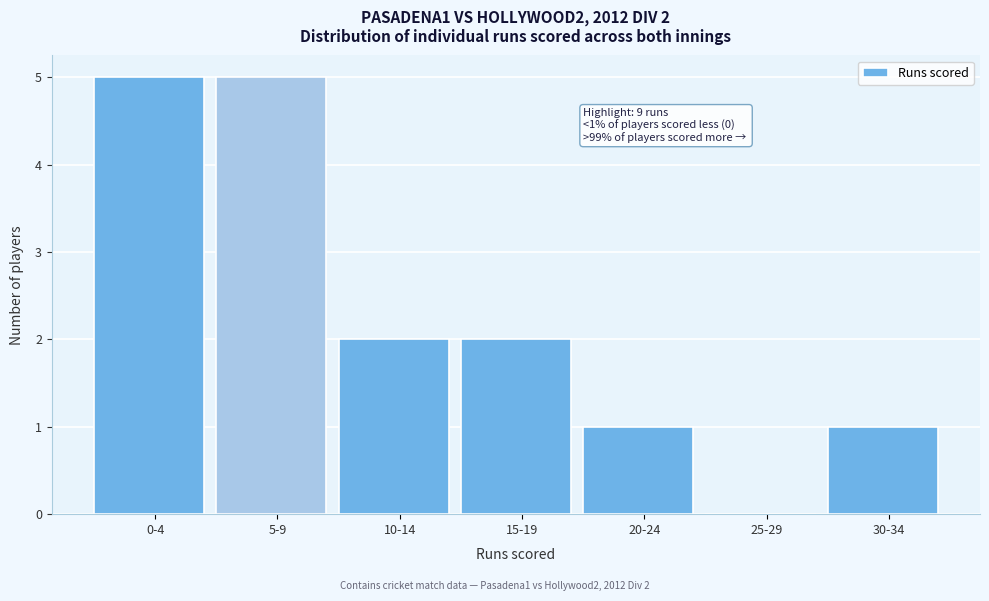

Reading left to right, what are all the values shown in this chart?

0-4=5	5-9=5	10-14=2	15-19=2	20-24=1	25-29=0	30-34=1